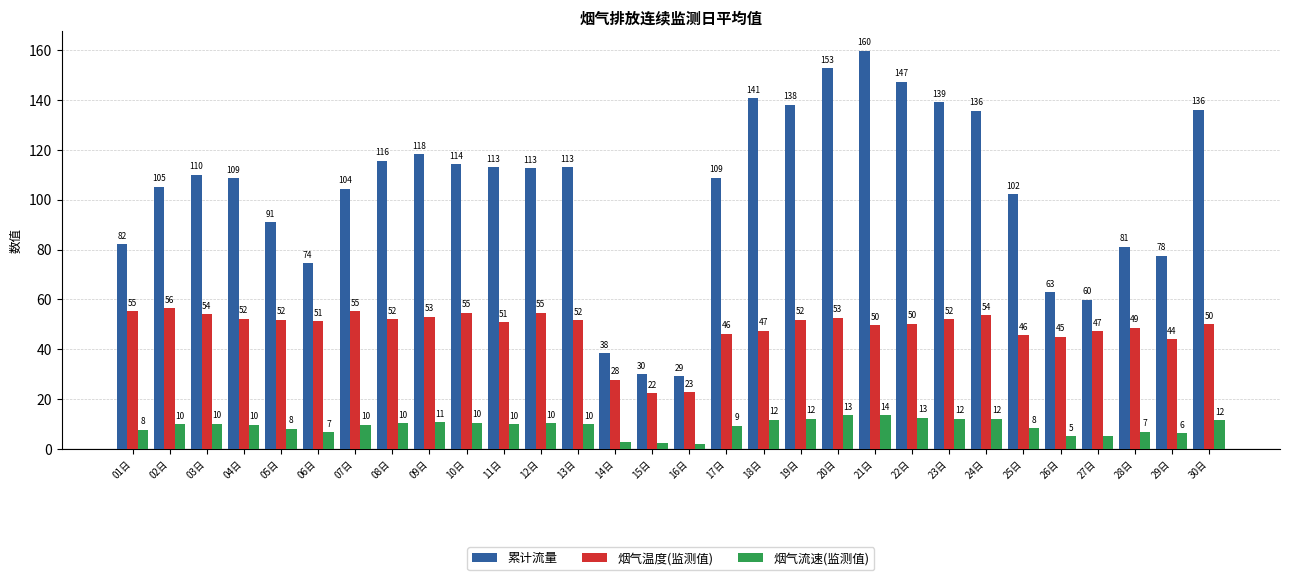

What is the highest value of the 累计流量 series?

159.7